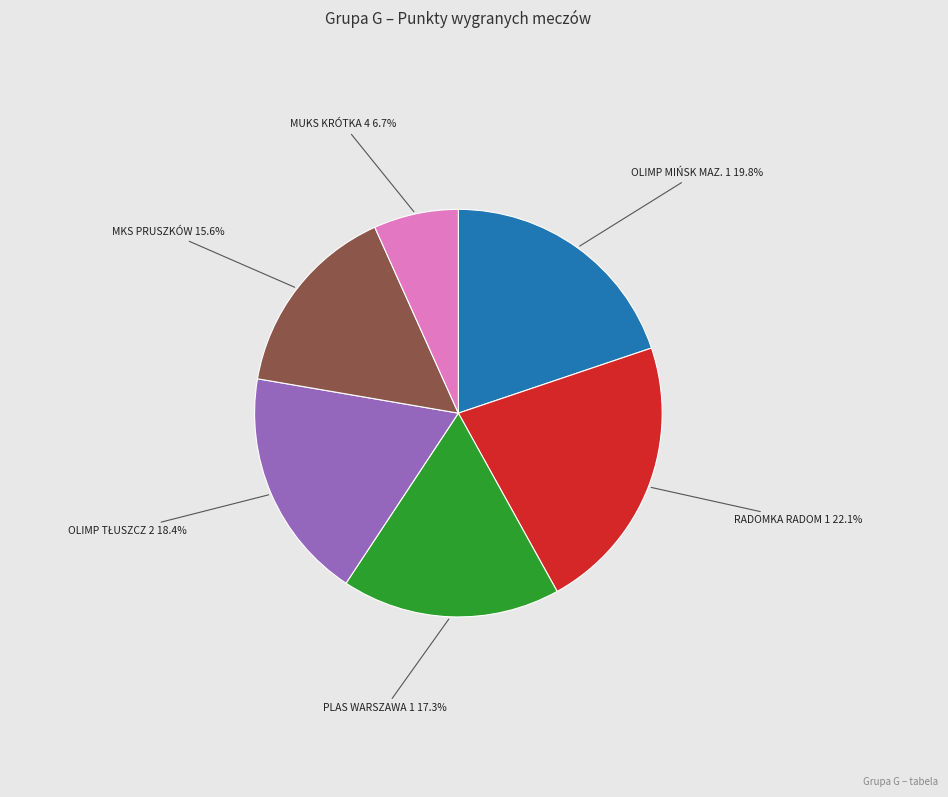

To the nearest percent, what is the average slice percentage?

17%